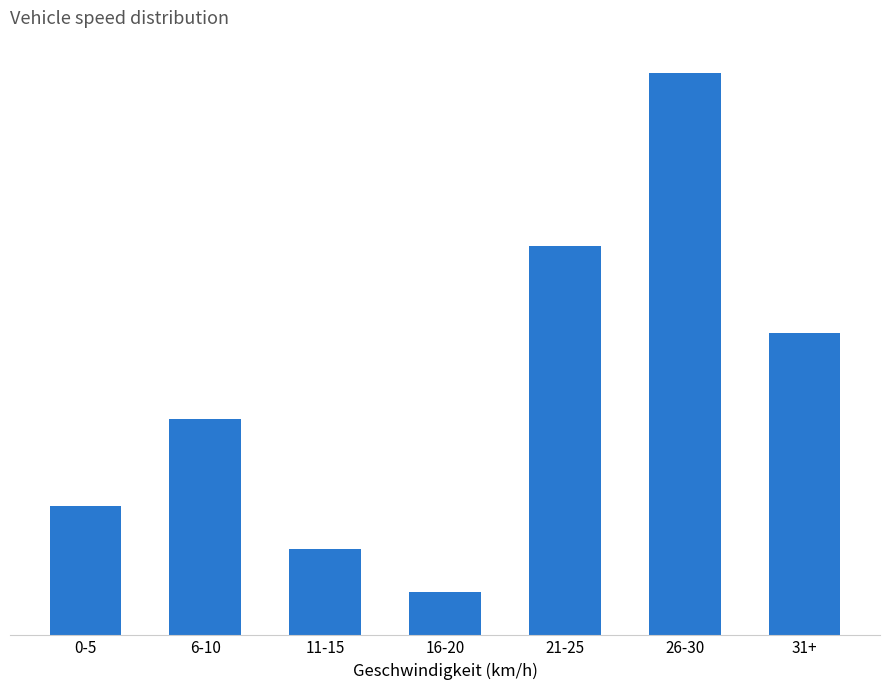

What is the difference between the values at 31+ and 0-5?

4